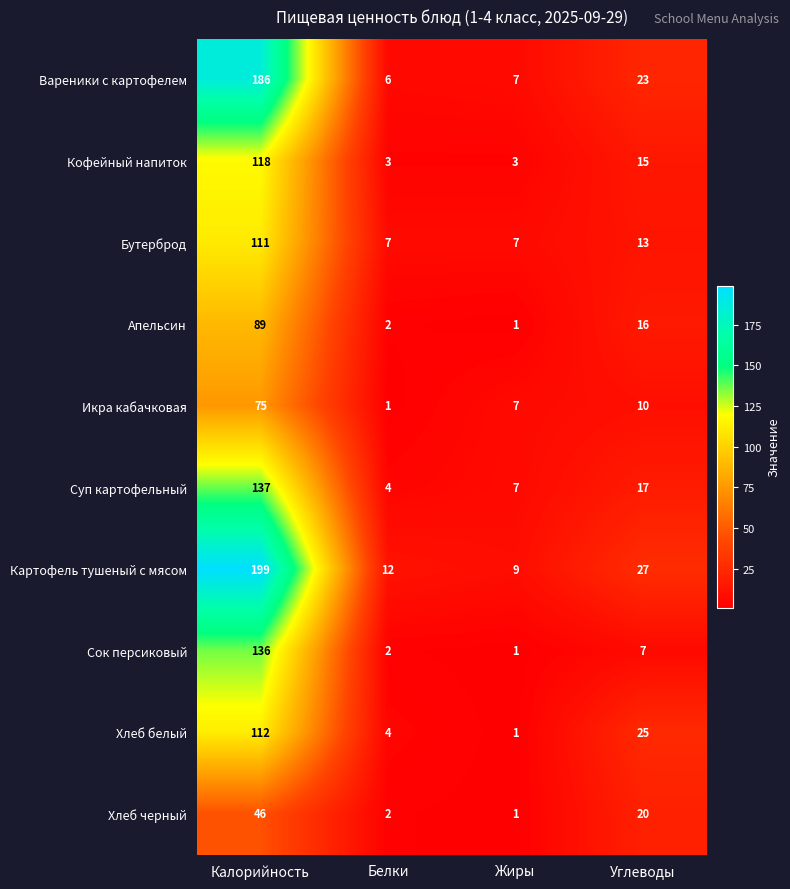

What is the spread (max minus min) of values at Углеводы?

20